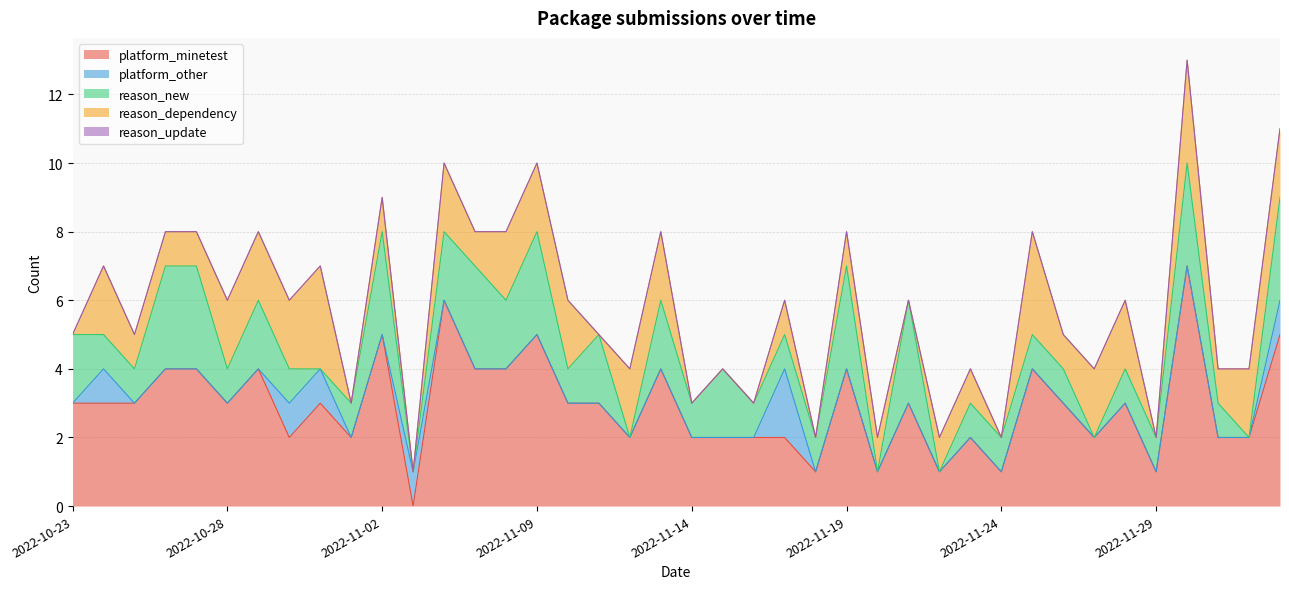

What is the difference between the reason_new values at 2022-10-27 and 2022-11-15?

1